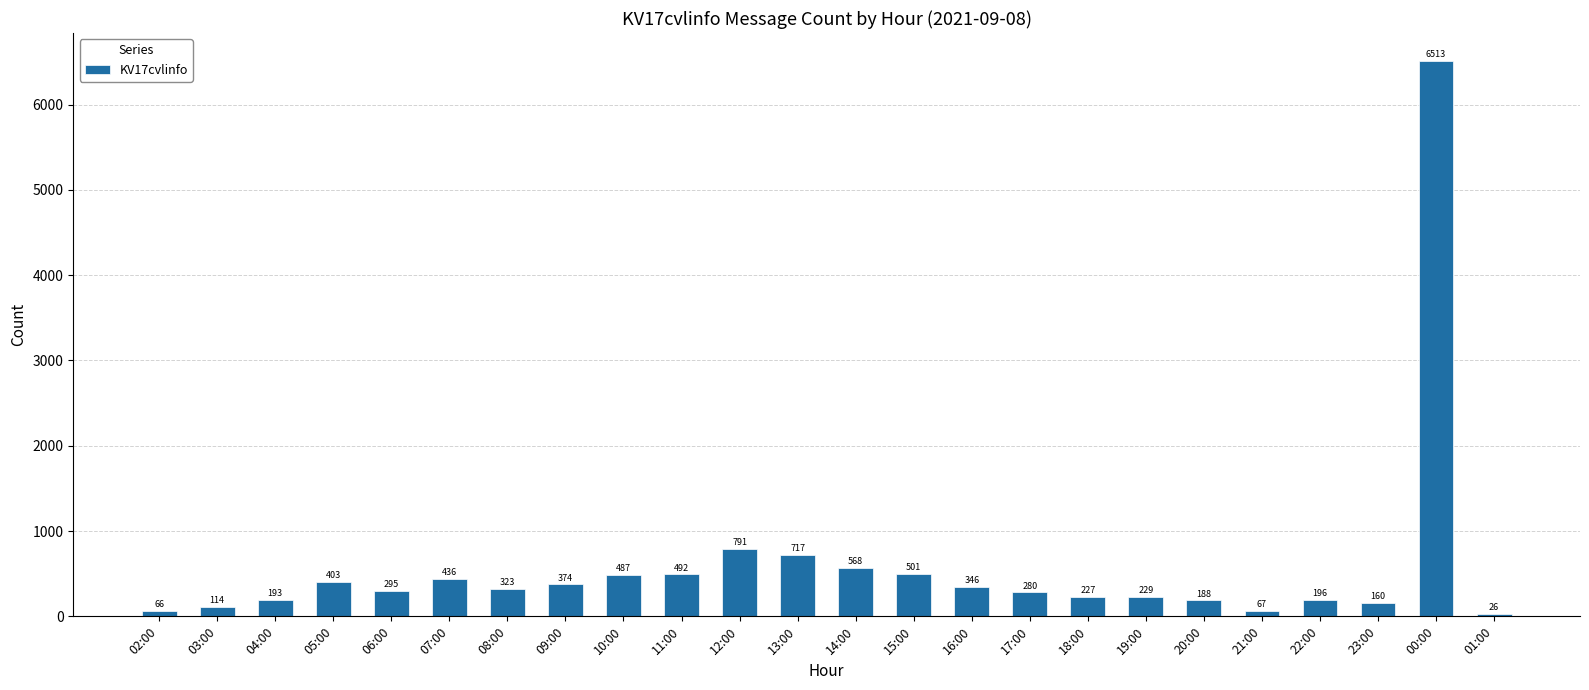

Rank the categories by value from lowest to highest.

01:00, 02:00, 21:00, 03:00, 23:00, 20:00, 04:00, 22:00, 18:00, 19:00, 17:00, 06:00, 08:00, 16:00, 09:00, 05:00, 07:00, 10:00, 11:00, 15:00, 14:00, 13:00, 12:00, 00:00